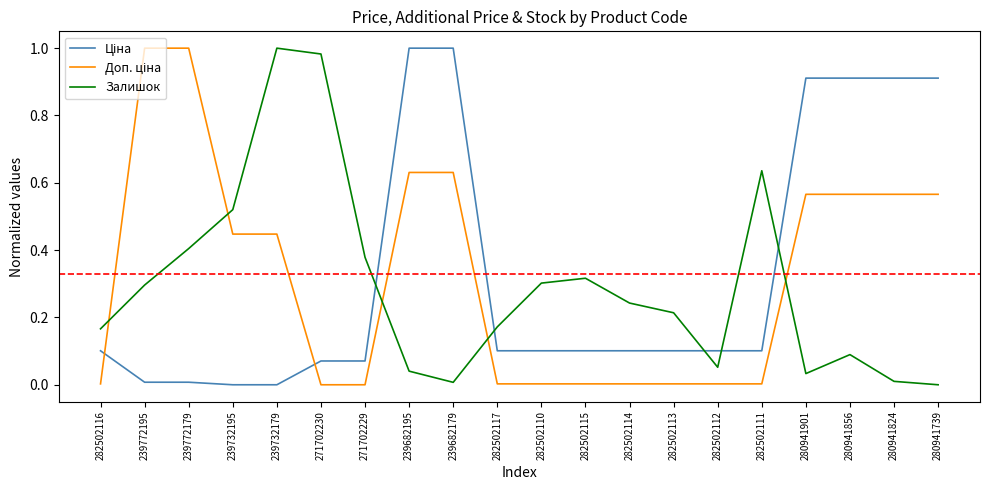

True or false: Залишок has a value of 1.0 at 239732179.

True